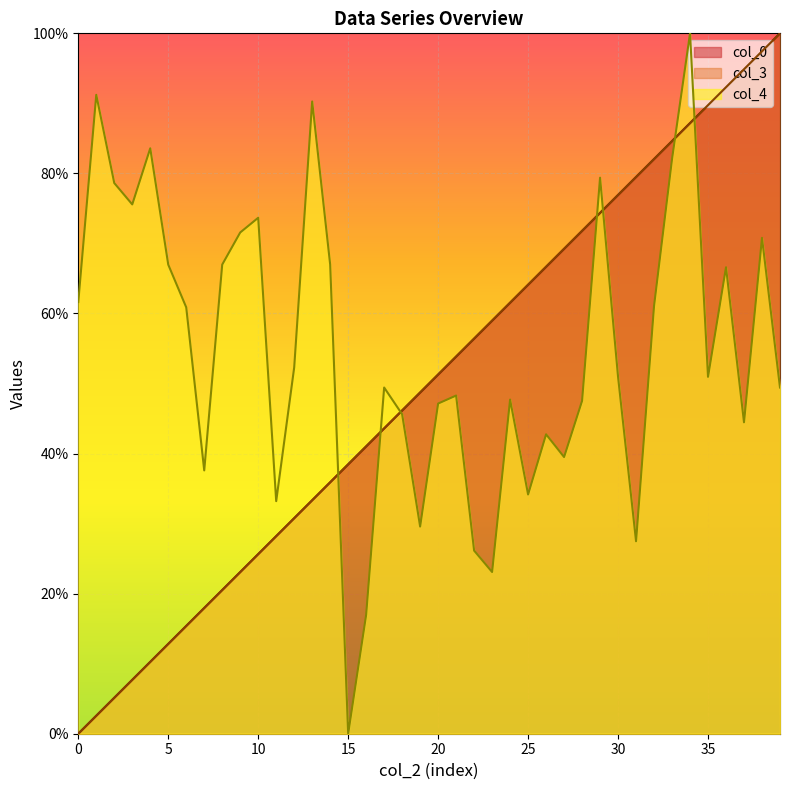

What is the value of the col_3 point at the 31st from the left?

0.8